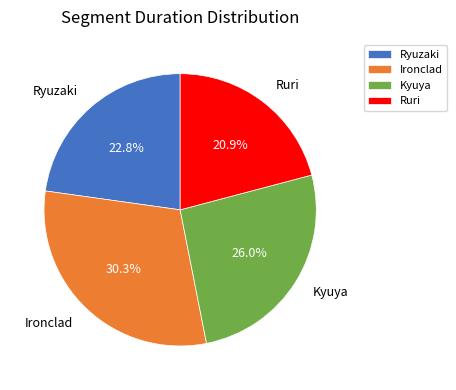

To the nearest percent, what is the difference between the largest and smallest slice percentages?

9%